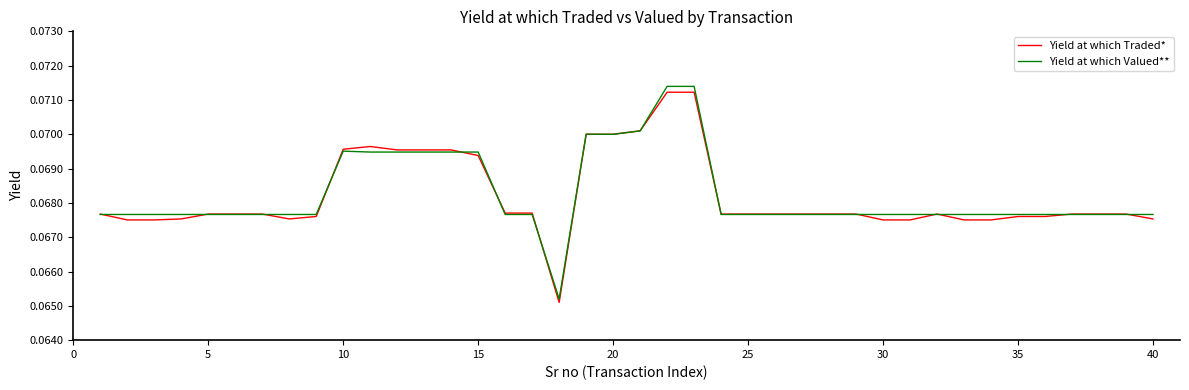

Which series has the largest range (max minus min)?

Yield at which Valued**